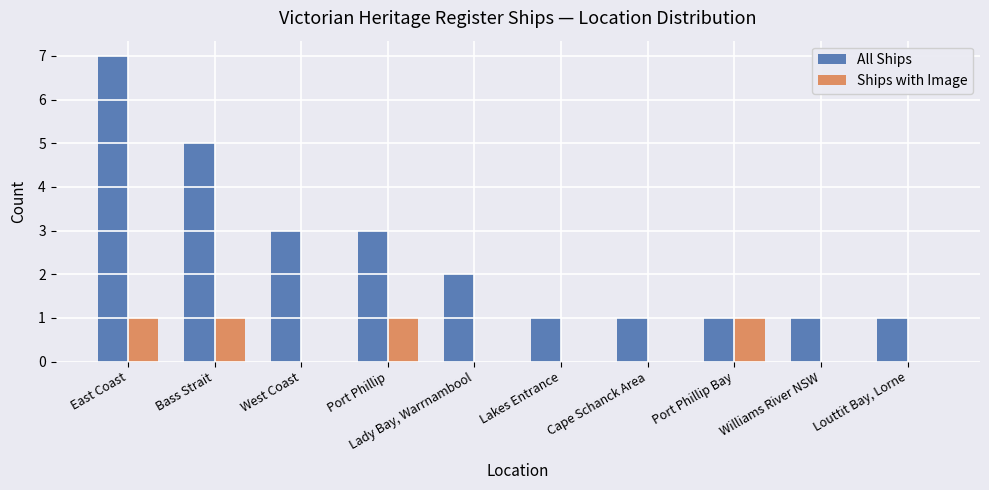

Which label corresponds to the largest value in the chart?

East Coast